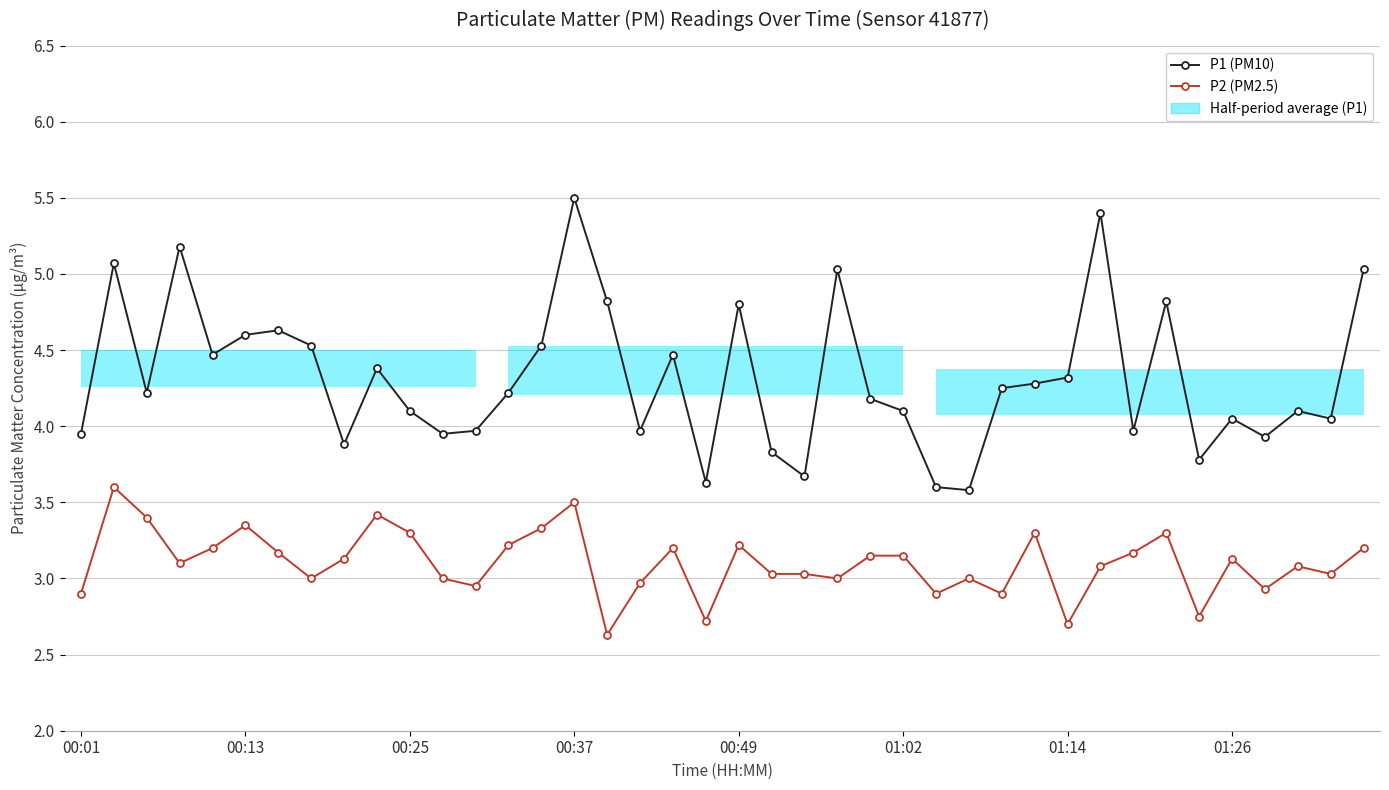

What is the minimum value shown in the chart?

2.6